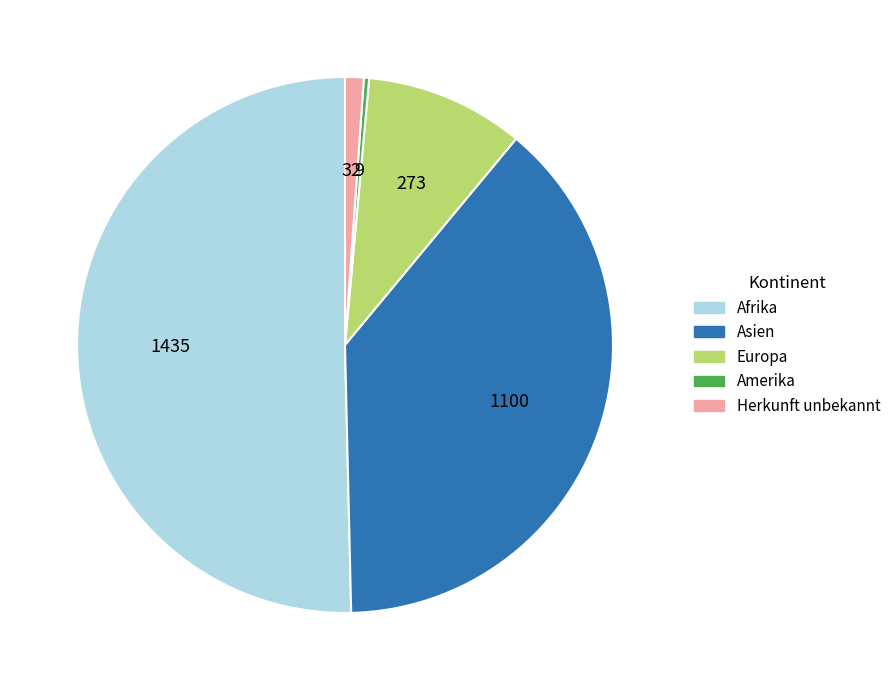

True or false: Afrika accounts for 35% of the total.

False